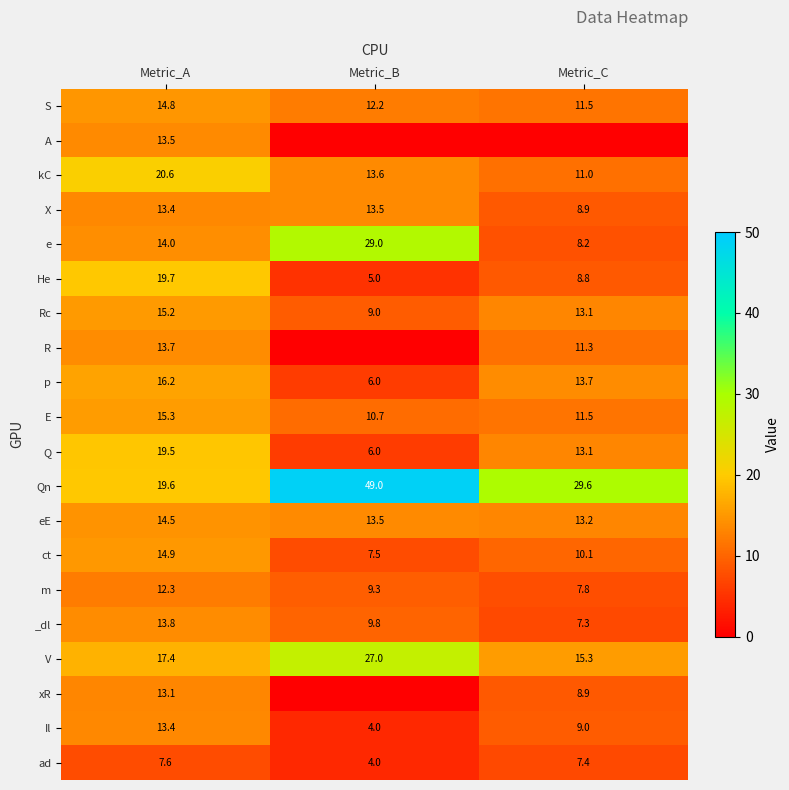

What is the total value across all series at Metric_A?

302.5